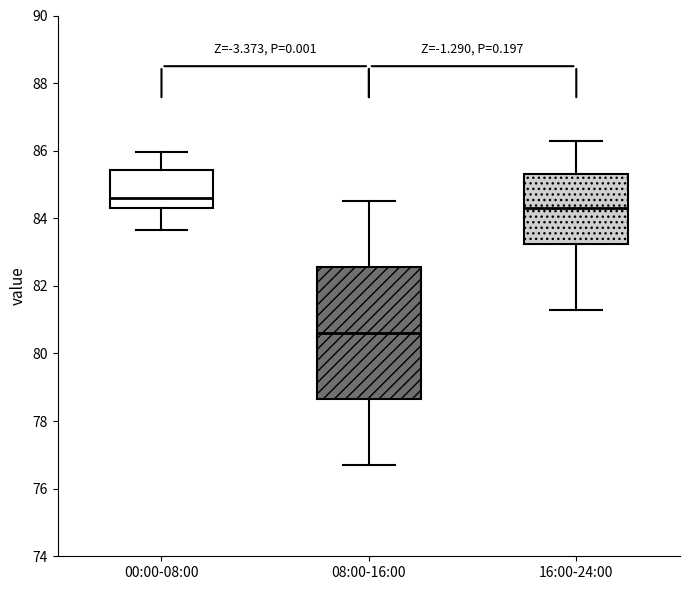

Which box has the lowest median line?

08:00-16:00